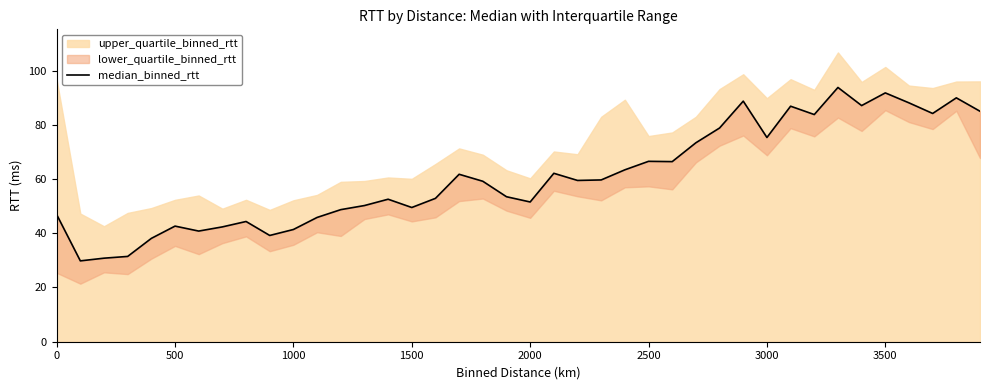

What is the difference between the second highest and minimum values?

61.9